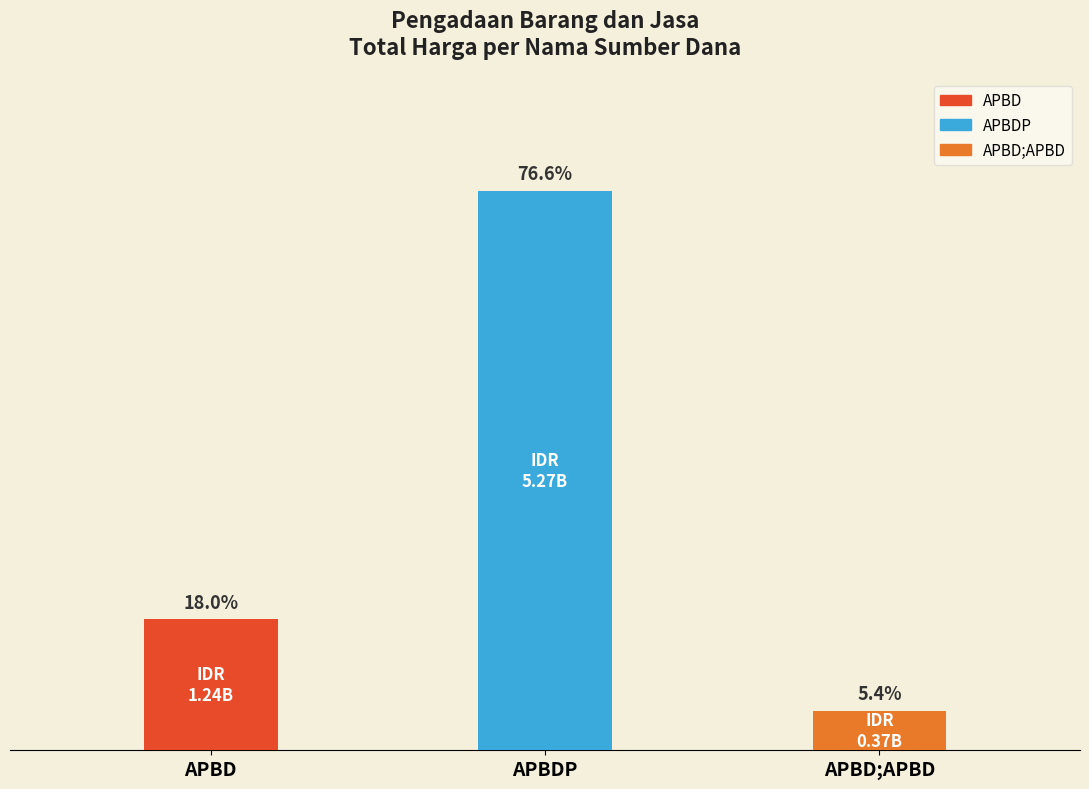

Approximately how many times larger is the value at APBD;APBD compared to APBD?

0.3